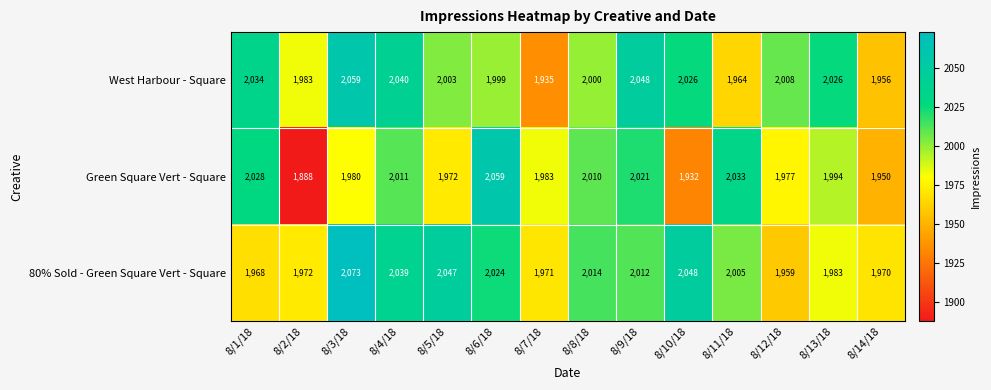

Which label corresponds to the smallest value in the chart?

8/2/18